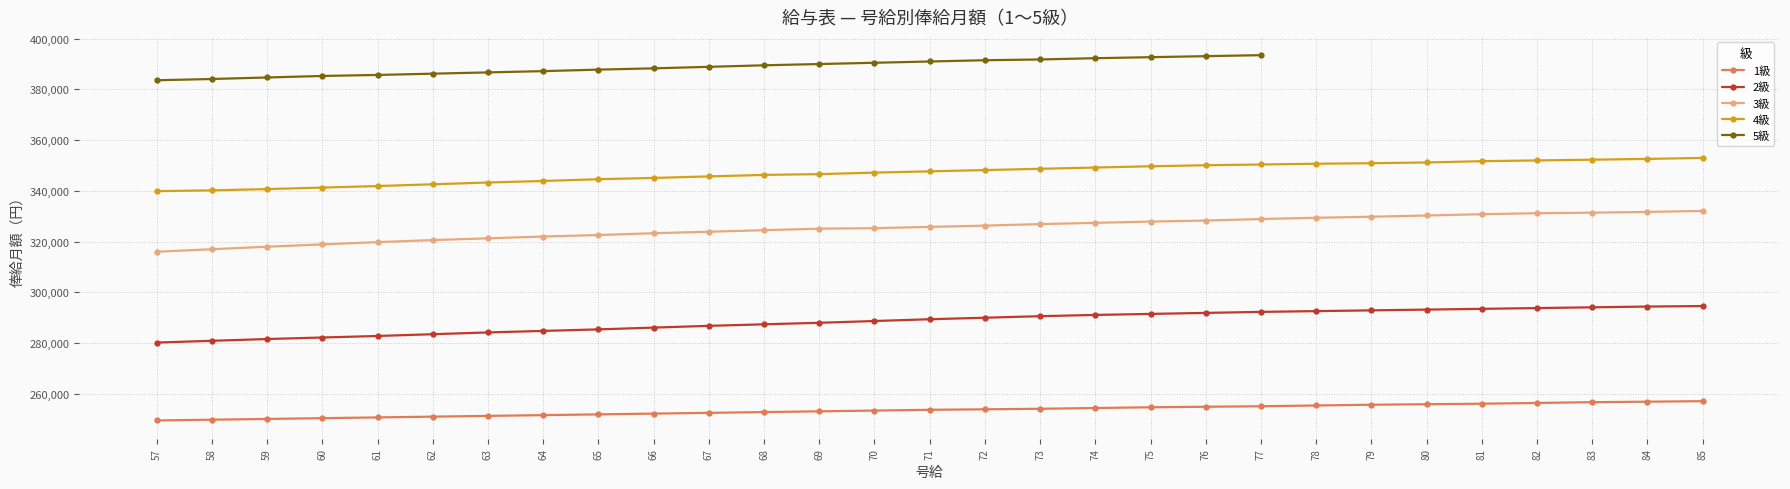

What is the value of the 1級 point at the 16th from the left?

253900